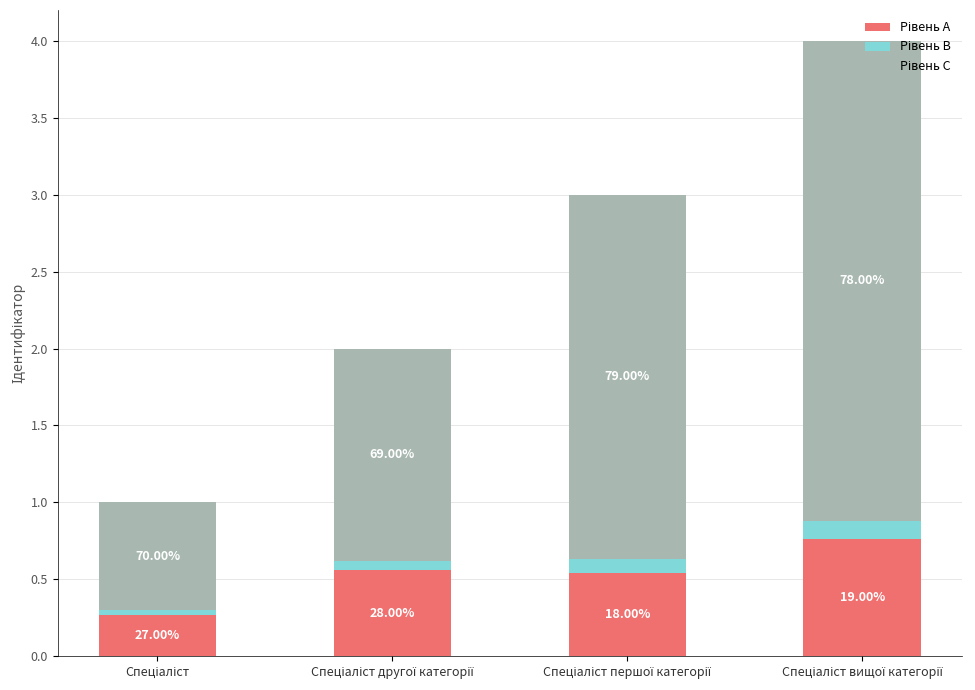

Are the bars horizontal?

No